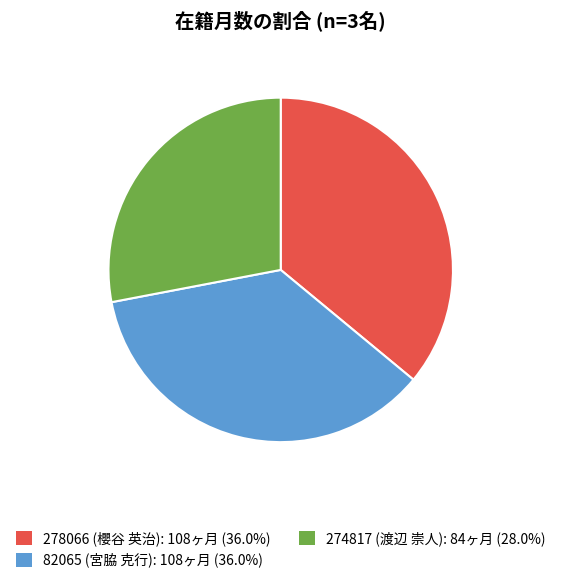

Does 274817 (渡辺 崇人) account for over 50% of the chart?

No